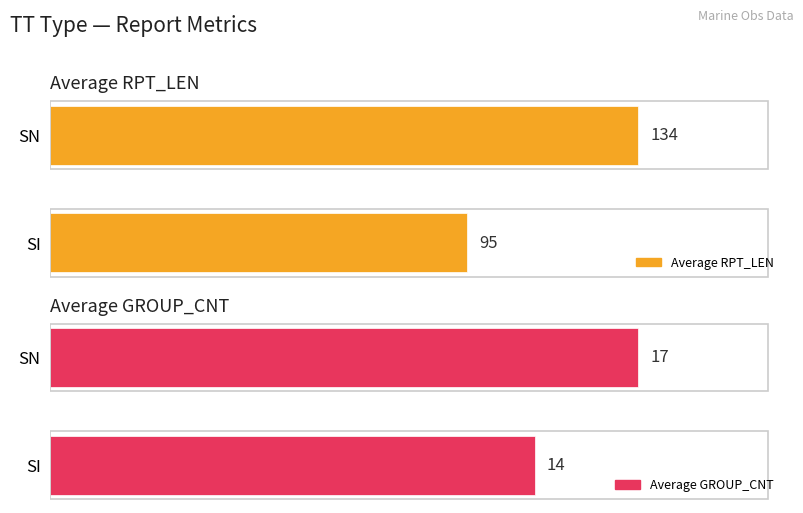

Which series has the largest range (max minus min)?

Average RPT_LEN